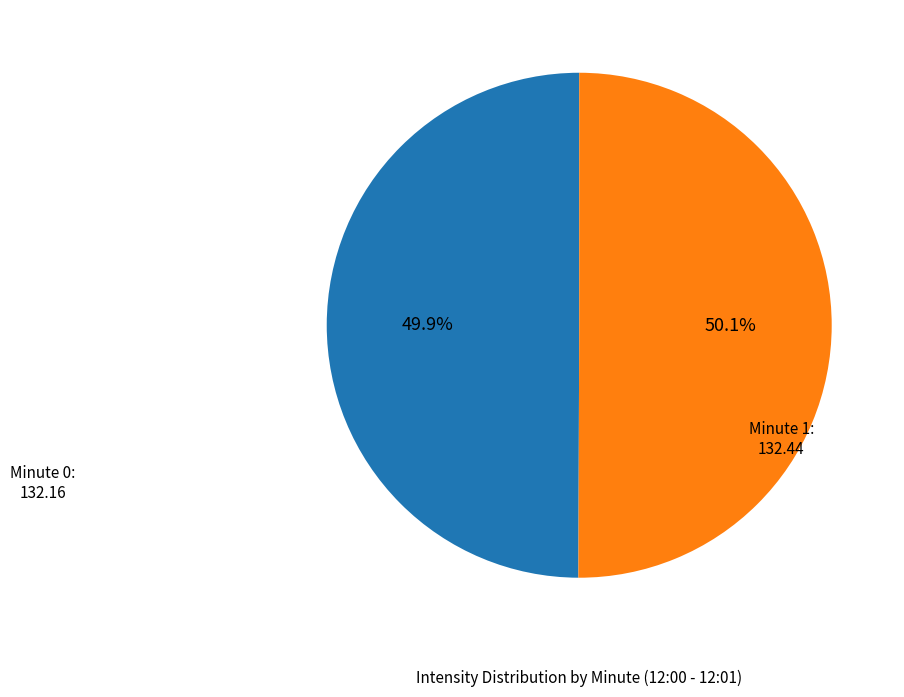

Is there a majority slice in this chart?

Yes